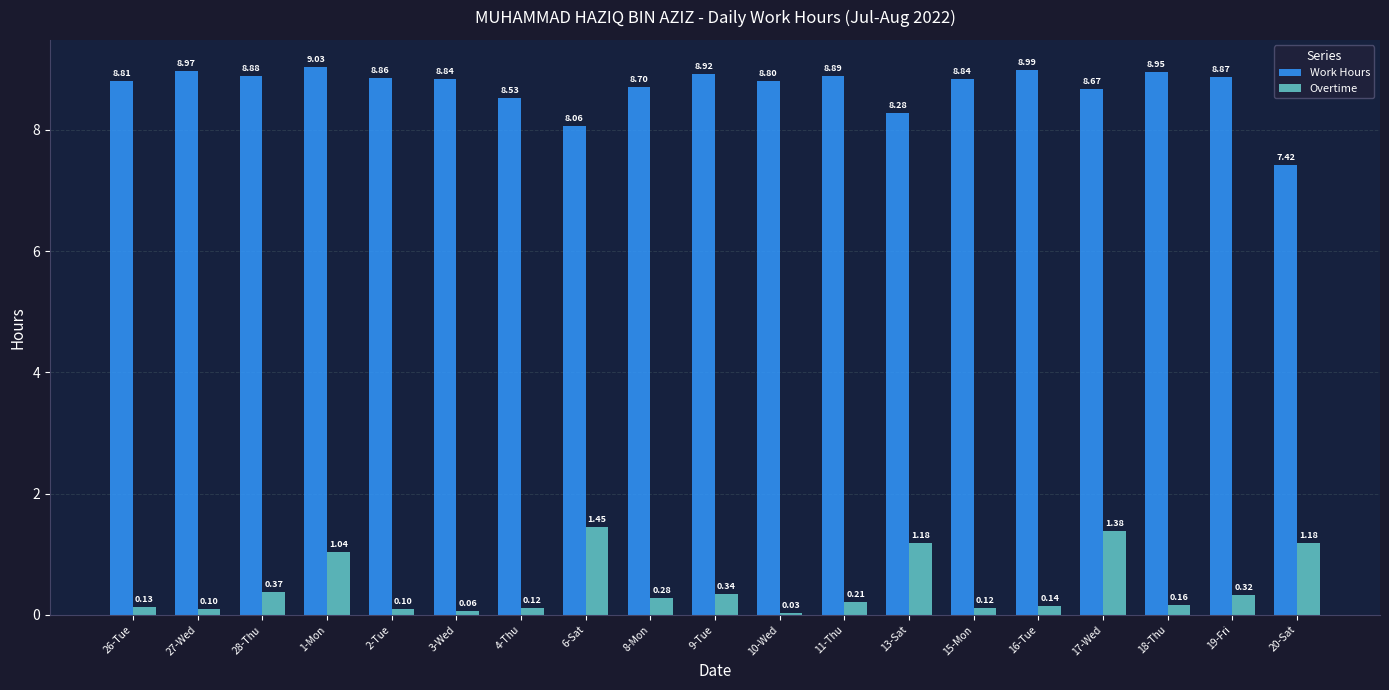

At which category is the sum across all series the highest?

1-Mon